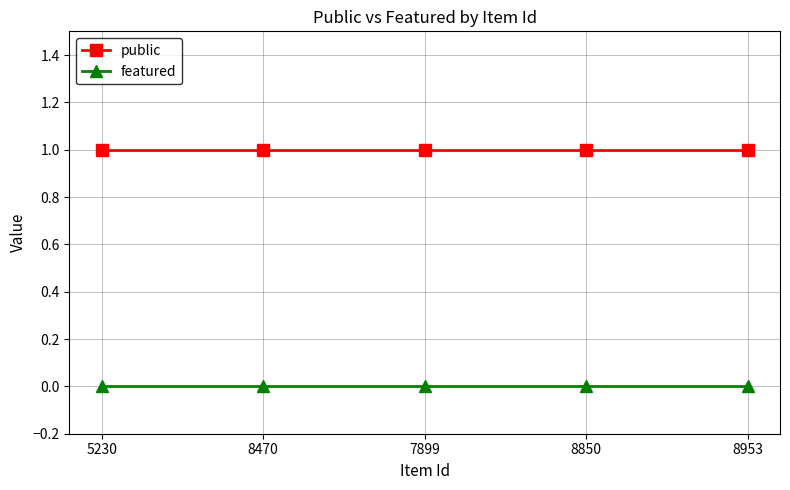

How many data points does each series have?

5